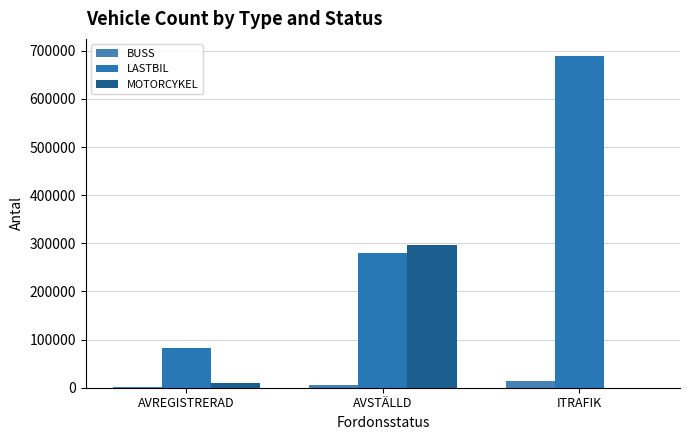

At which category does the chart reach its peak across all series?

ITRAFIK